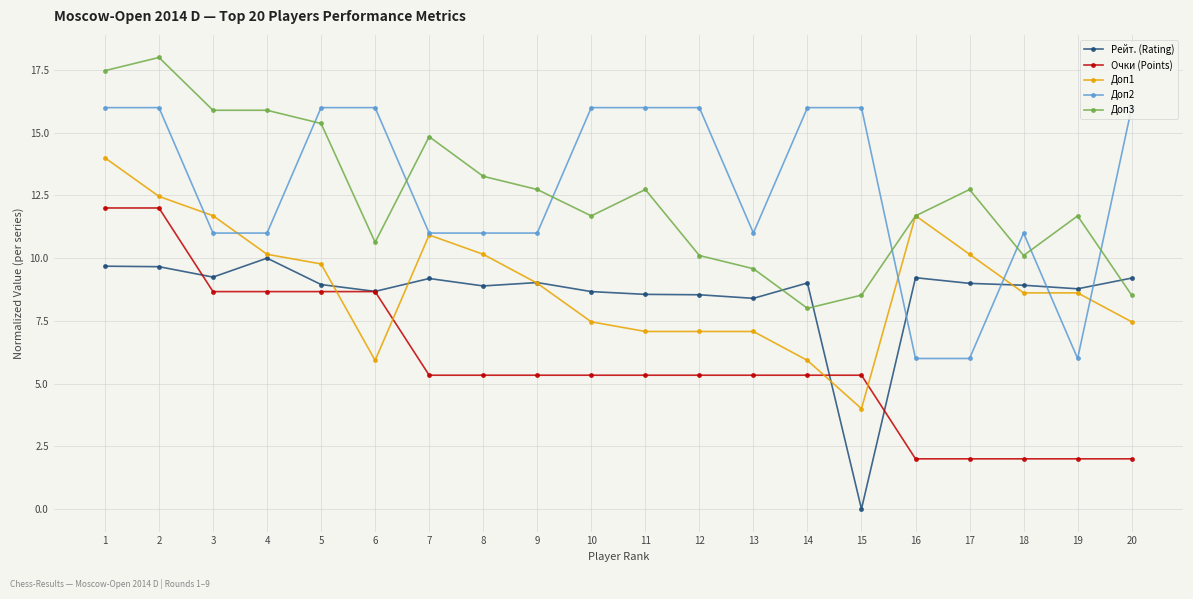

What is the total value across all series at 19?

37.1